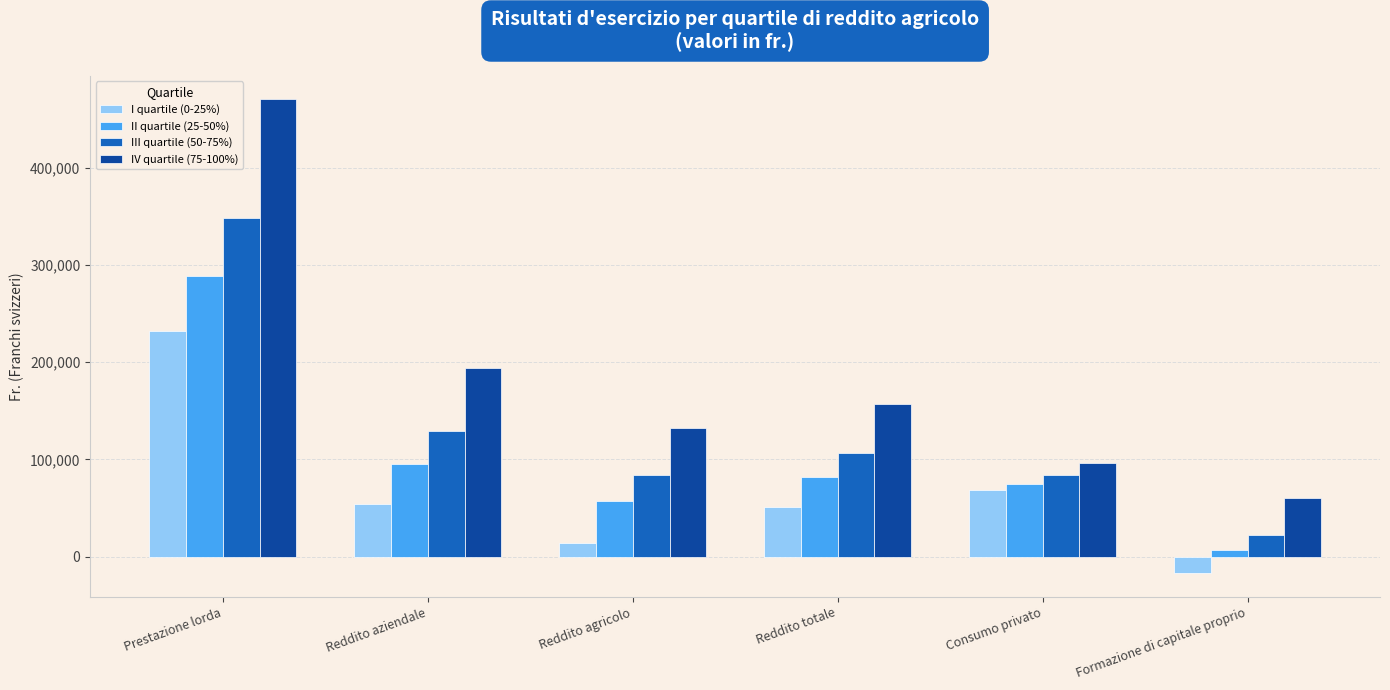

What is the difference between the IV quartile (75-100%) values at Reddito agricolo and Reddito aziendale?

61286